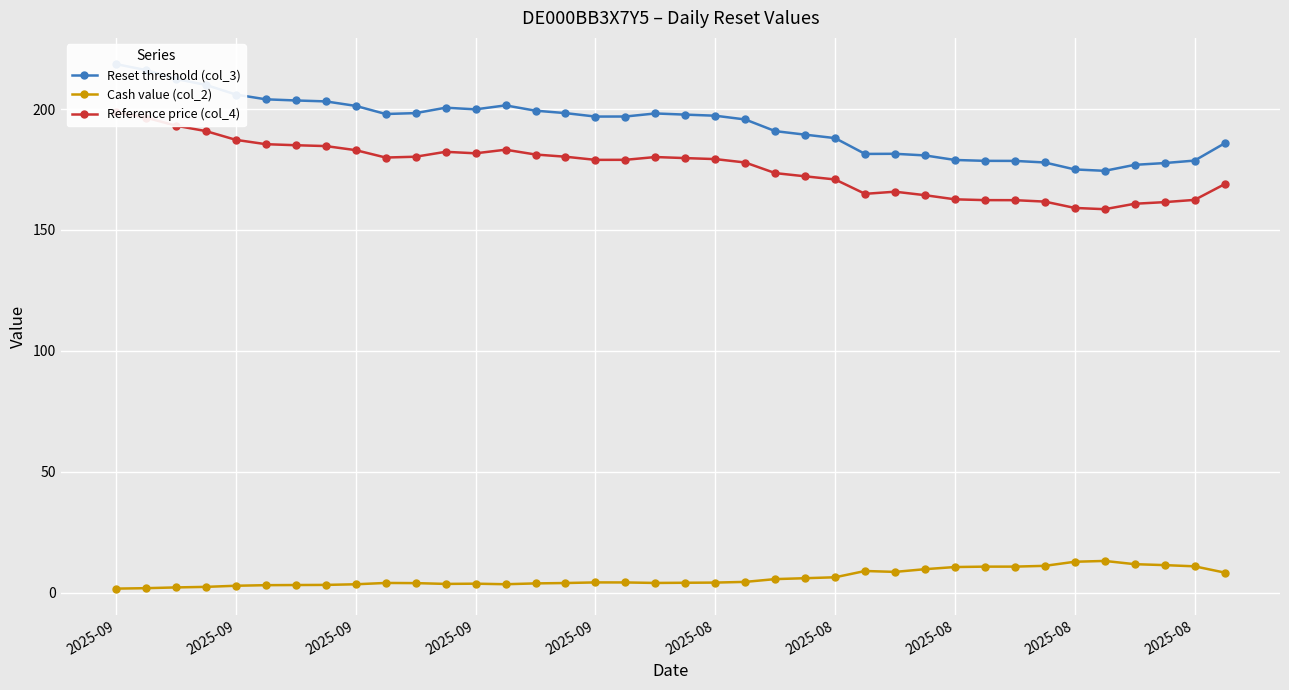

What is the sum of all Reset threshold (col_3) values?

7347.7